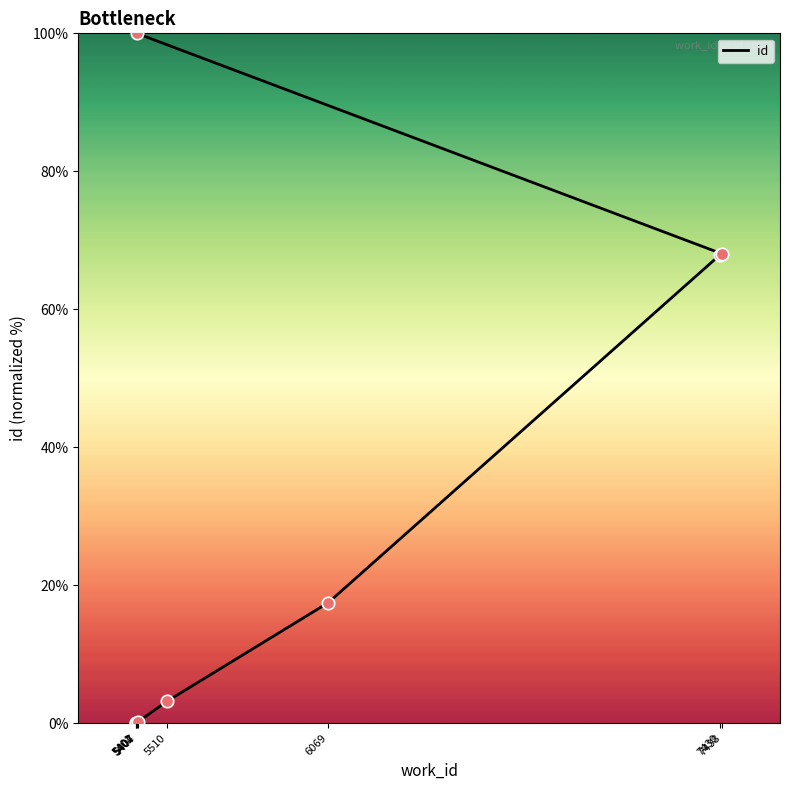

What is the change in value from 5407 to 5404?

+99.9